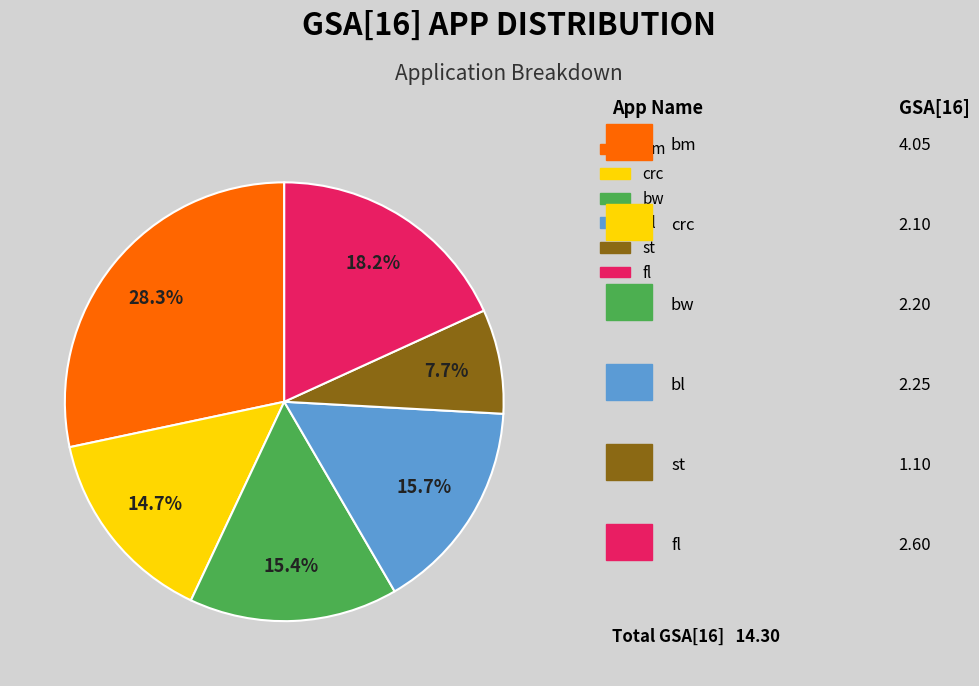

True or false: bl accounts for 16% of the total.

True